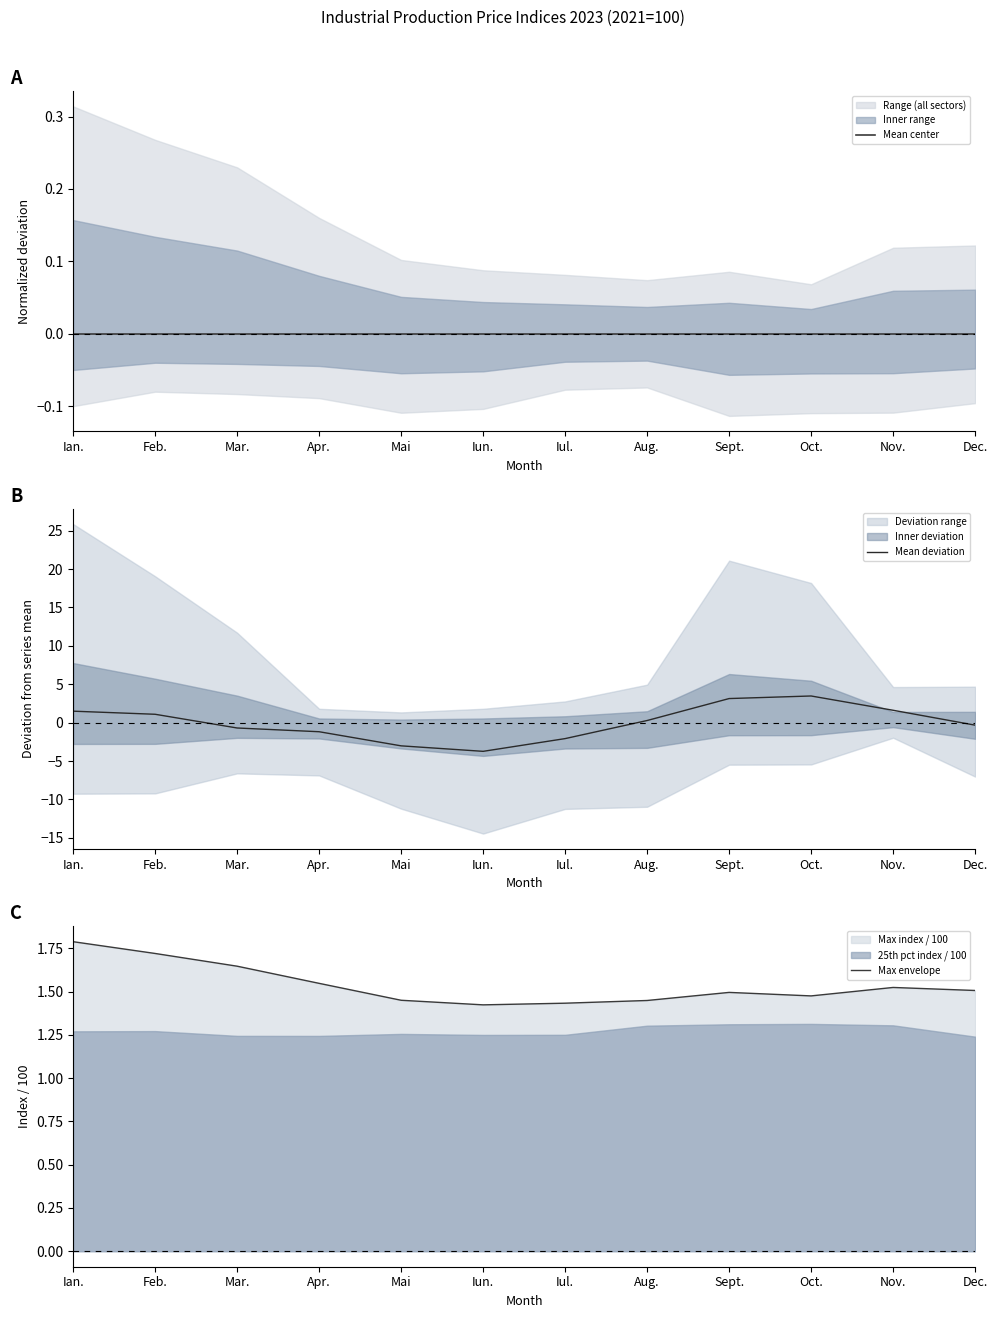

The value of Mean deviation at Aug. is 0.3. True or false?

True